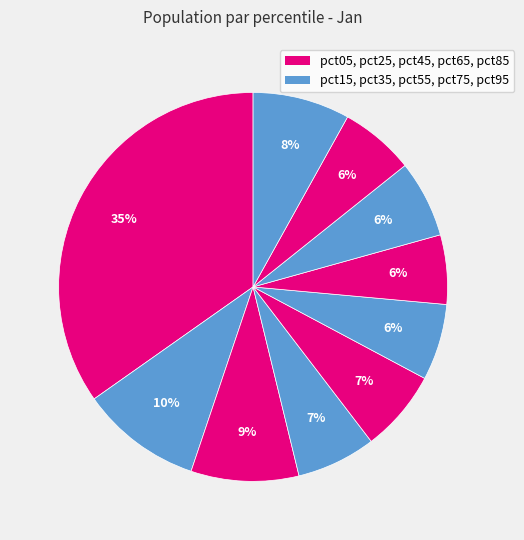

How many segments does this pie chart have?

10